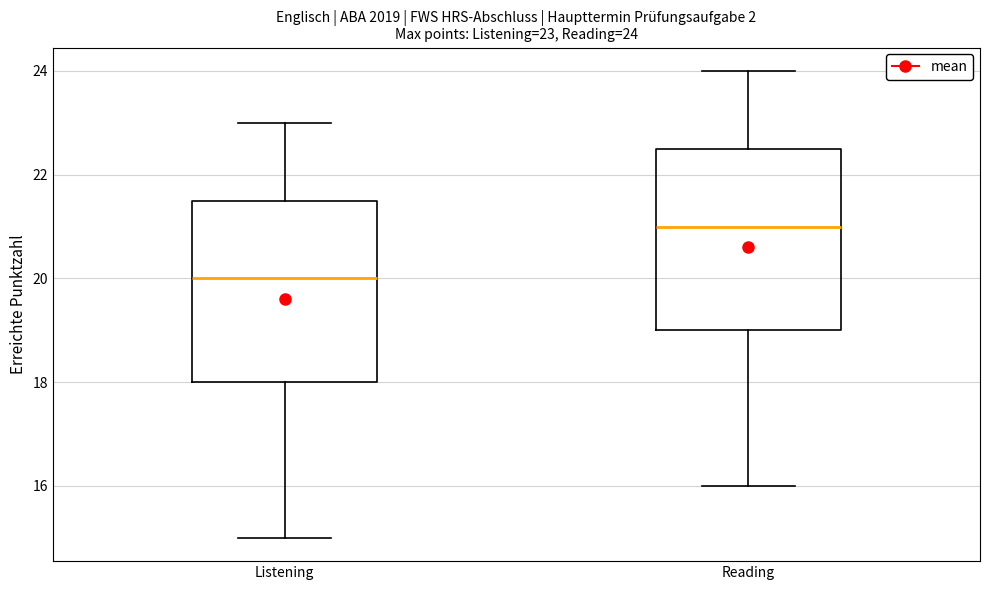

Which box has the highest median line?

Reading